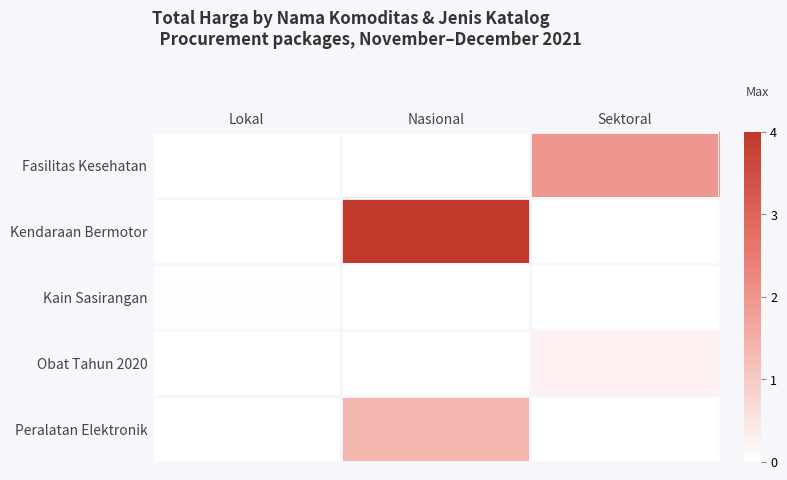

Reading left to right, what are all the values shown in this chart?

Fasilitas Kesehatan: Lokal=0.0	Nasional=0.0	Sektoral=2.0
Kendaraan Bermotor: Lokal=0.0	Nasional=4.0	Sektoral=0.0
Kain Sasirangan: Lokal=0.0	Nasional=0.0	Sektoral=0.0
Obat Tahun 2020: Lokal=0.0	Nasional=0.0	Sektoral=0.2
Peralatan Elektronik: Lokal=0.0	Nasional=1.4	Sektoral=0.0